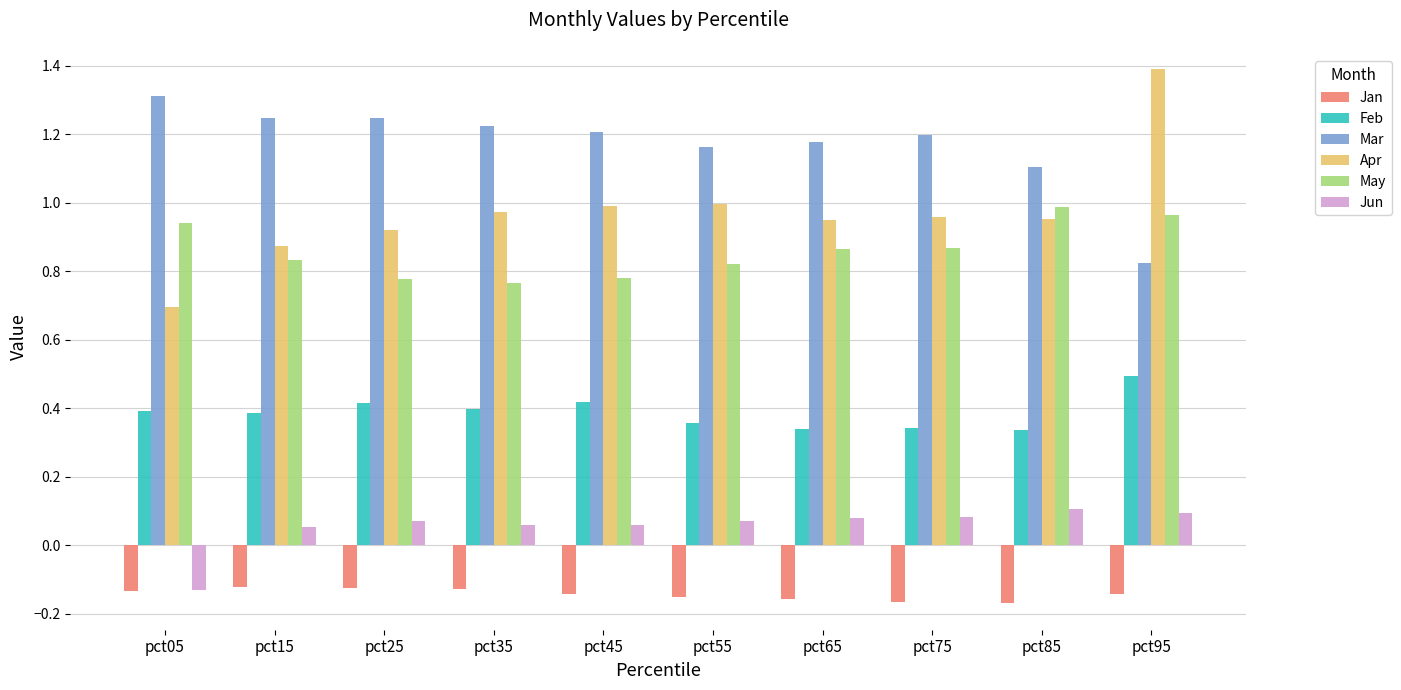

The May series shows 1.2 at pct55. True or false?

False